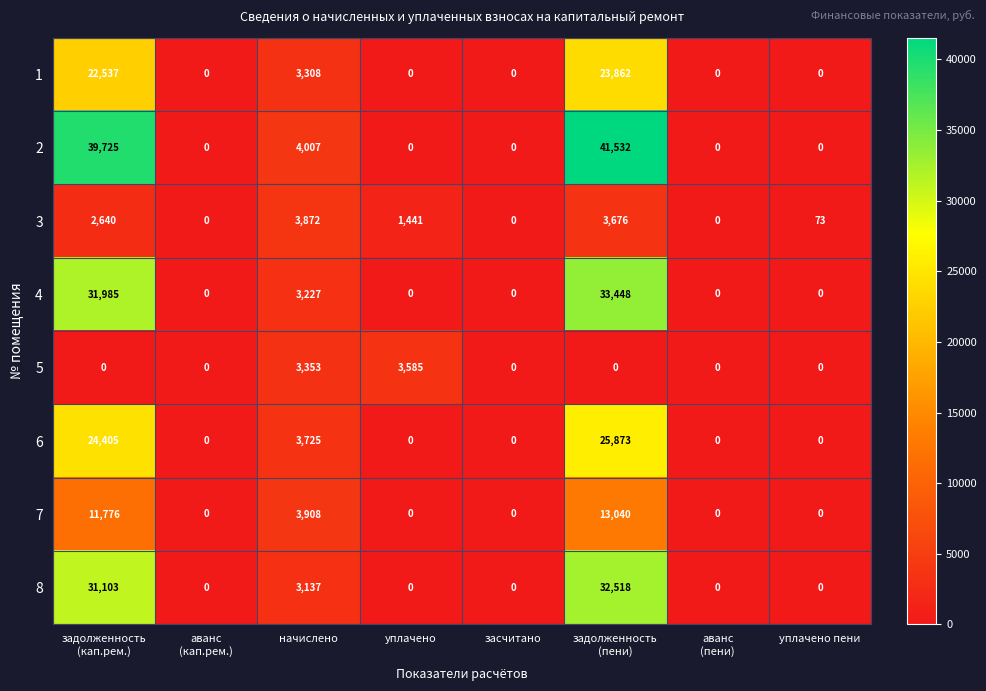

What is the average value of the 2 series?

10658